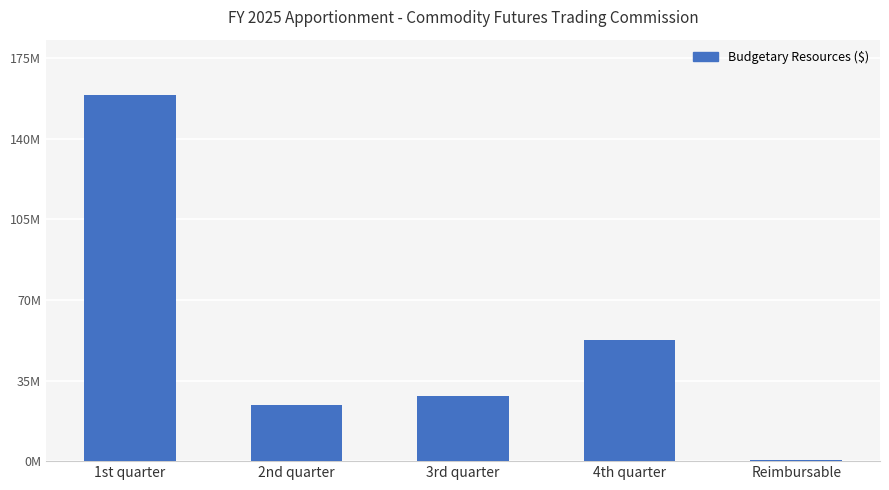

What is the label of the 5th bar from the left?

Reimbursable